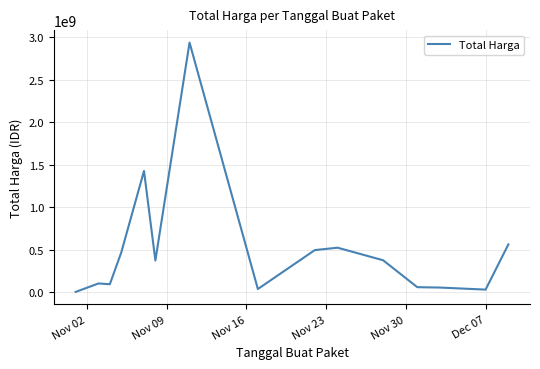

What is the smallest value displayed?

333600